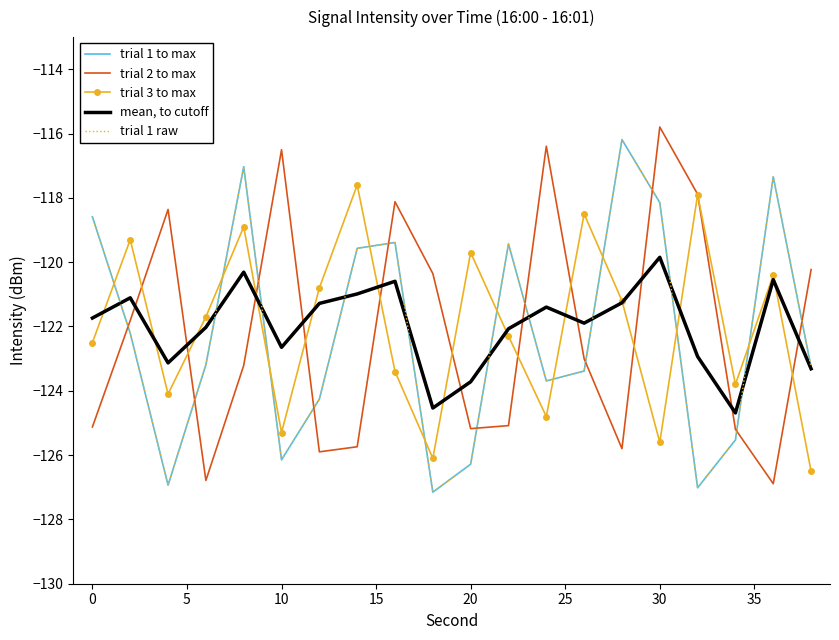

How many values in the trial 1 raw series exceed -123?

9